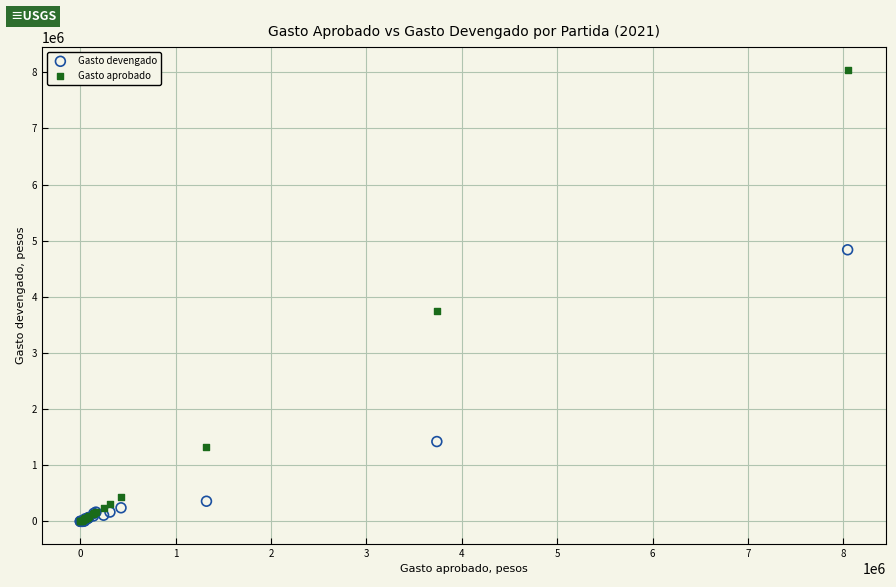

What are all the series names shown in the legend?

Gasto devengado, Gasto aprobado